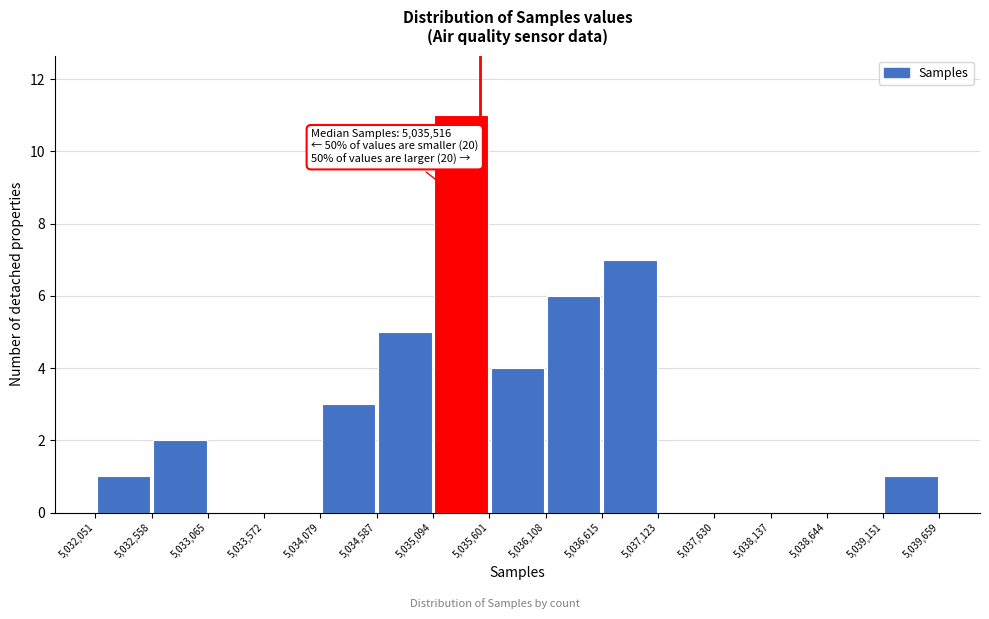

Over which range of the x-axis is the bar tallest?

5,035,094 to 5,035,601